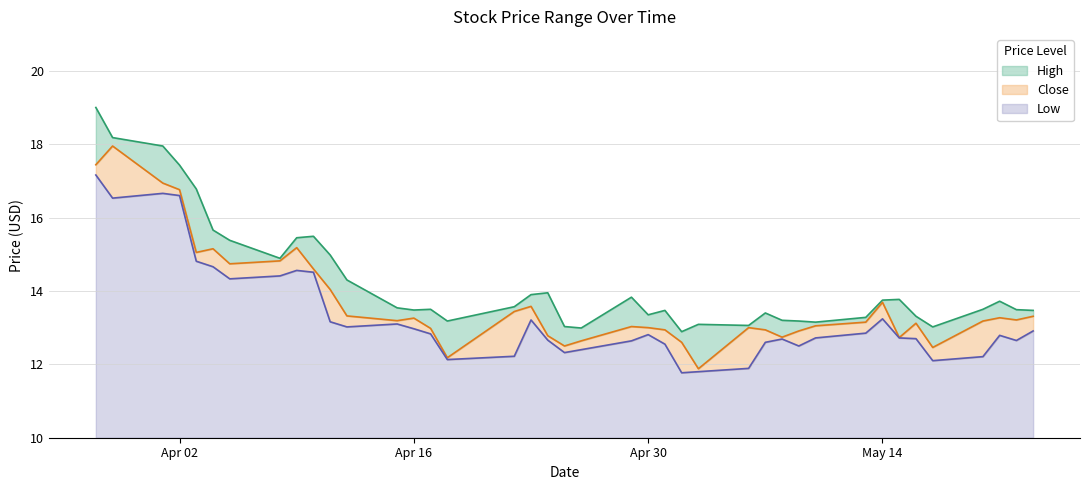

True or false: High and Low intersect in this chart.

False